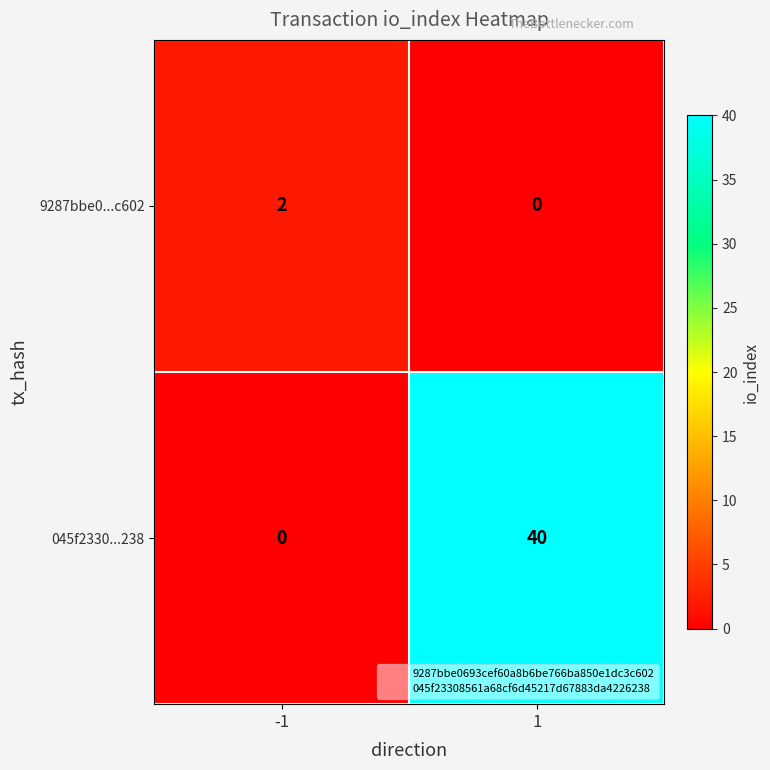

List the labels in order of 045f2330...238 value, smallest first.

-1, 1